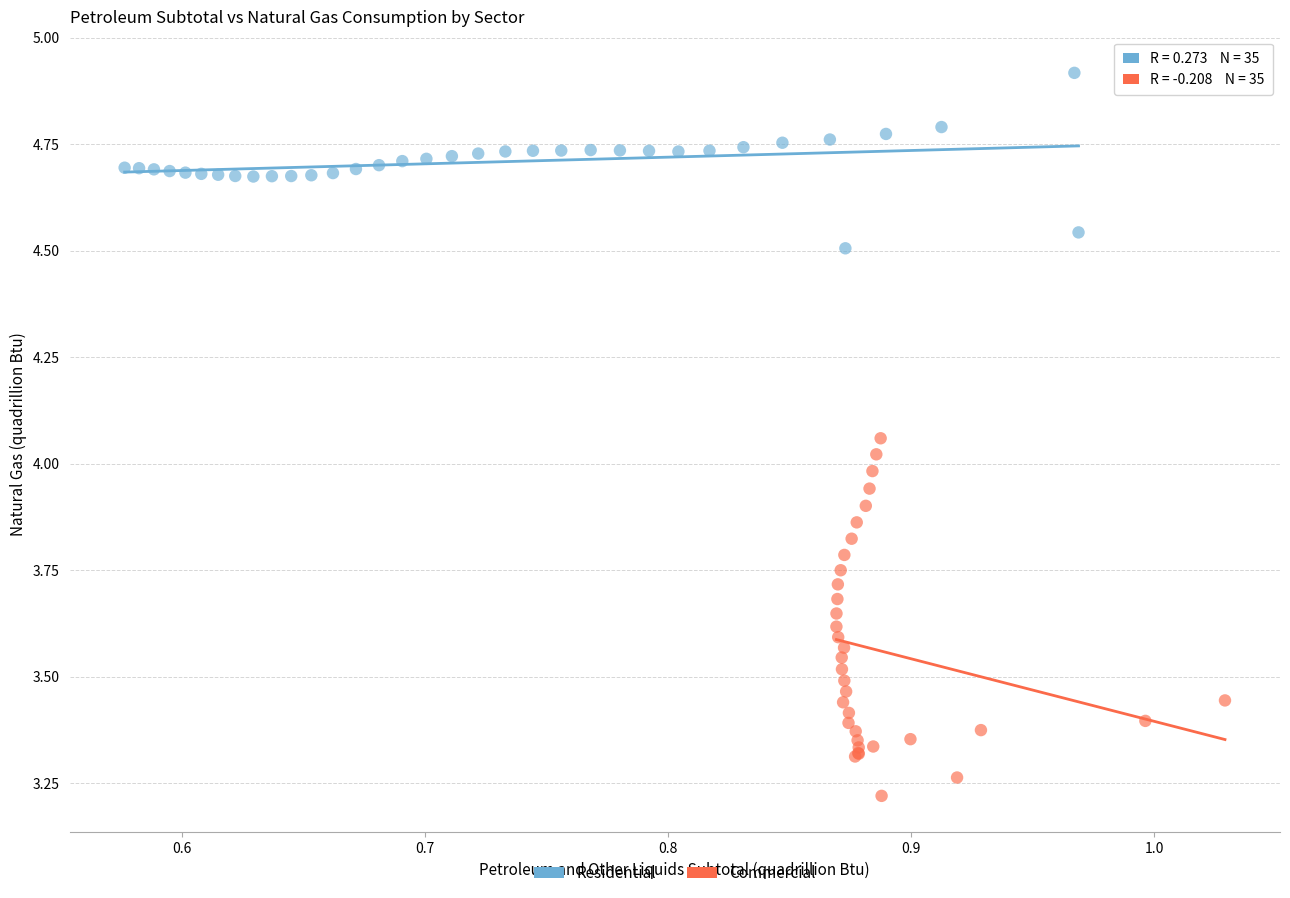

Which series reaches the minimum Y coordinate?

Commercial